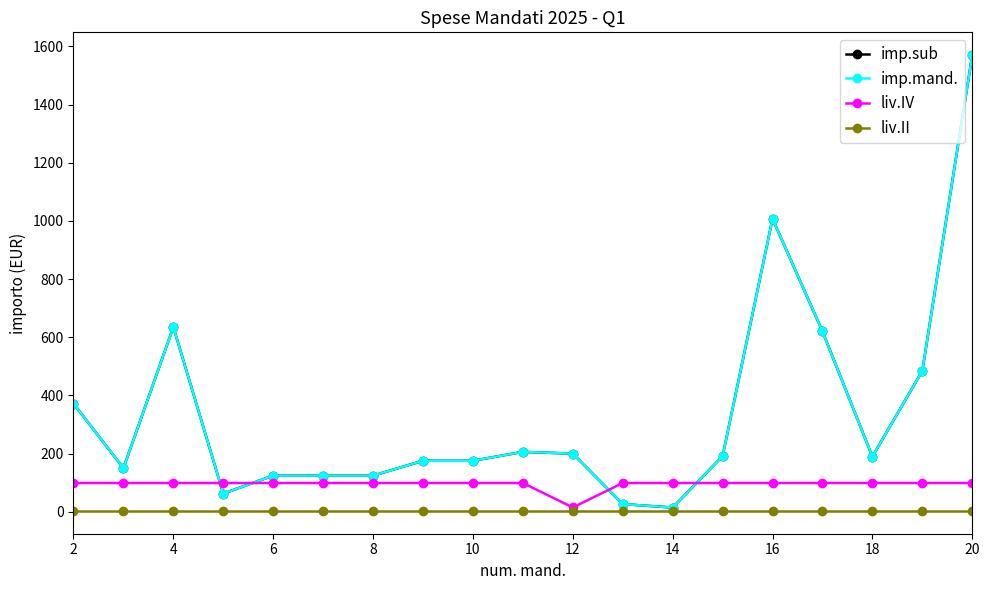

Reading left to right, what are all the values shown in this chart?

imp.sub: 372.0	150.0	635.0	62.6	124.4	124.4	124.4	175.4	175.4	206.0	200.0	26.5	14.7	191.1	1007.3	620.4	189.8	484.5	1570.0
imp.mand.: 372.0	150.0	635.0	62.6	124.4	124.4	124.4	175.4	175.4	206.0	200.0	26.5	14.7	191.1	1007.3	620.4	189.8	484.5	1570.0
liv.IV: 99.0	99.0	99.0	99.0	99.0	99.0	99.0	99.0	99.0	99.0	15.0	99.0	99.0	99.0	99.0	99.0	99.0	99.0	99.0
liv.II: 3.0	3.0	3.0	3.0	3.0	3.0	3.0	3.0	3.0	3.0	3.0	3.0	3.0	3.0	3.0	3.0	3.0	3.0	3.0